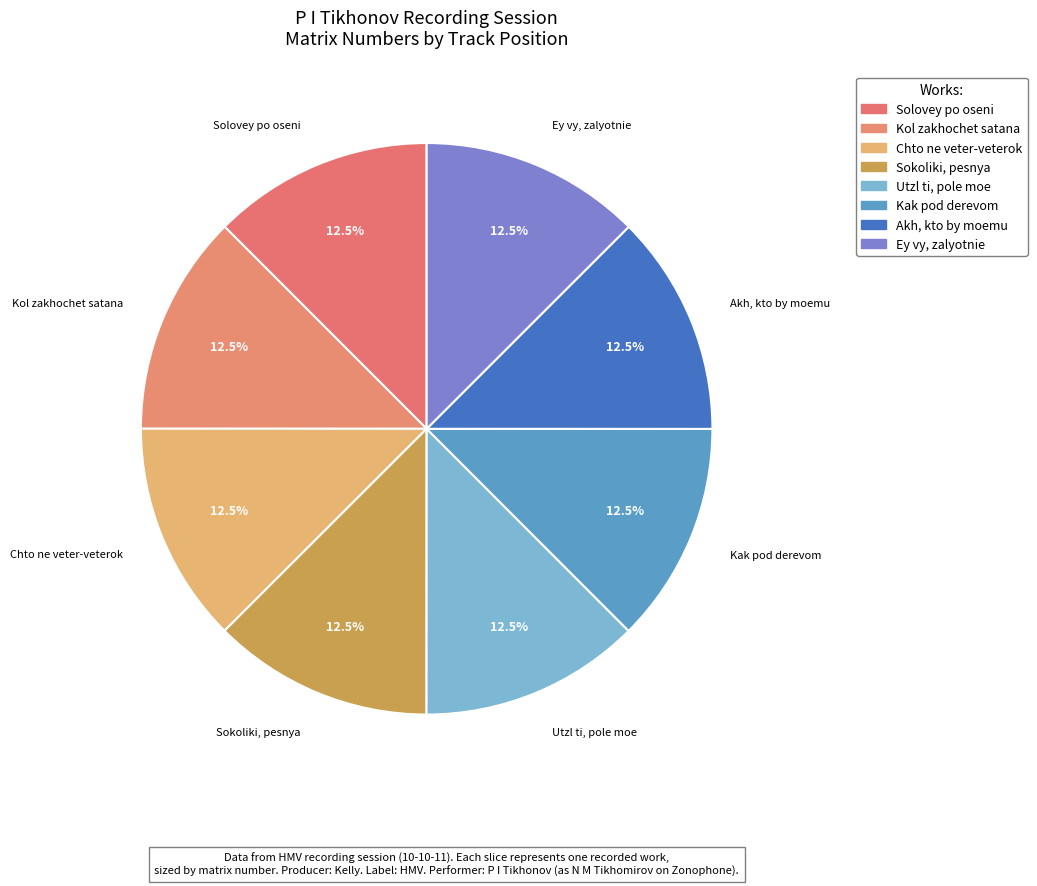

Is there a majority slice in this chart?

No